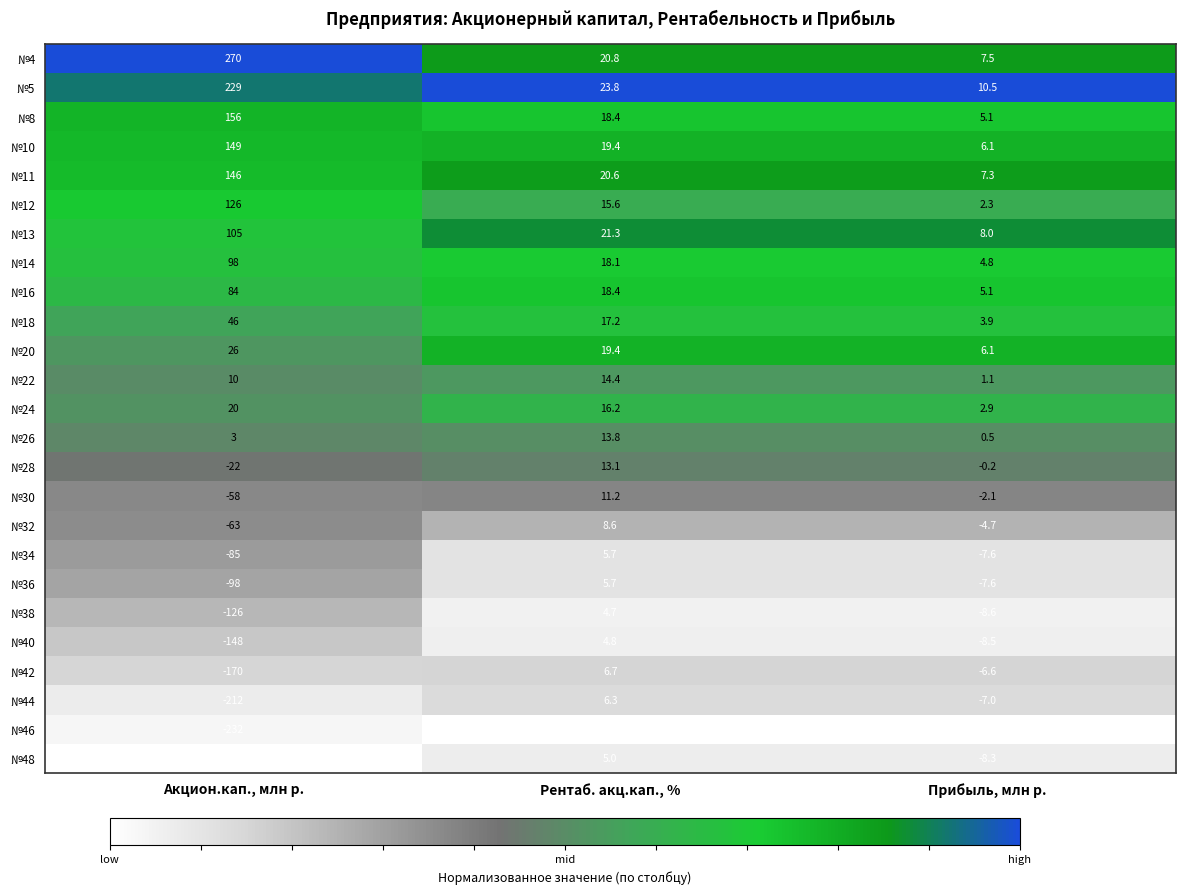

At which category is the sum across all series the highest?

Рентаб. акц.кап., %